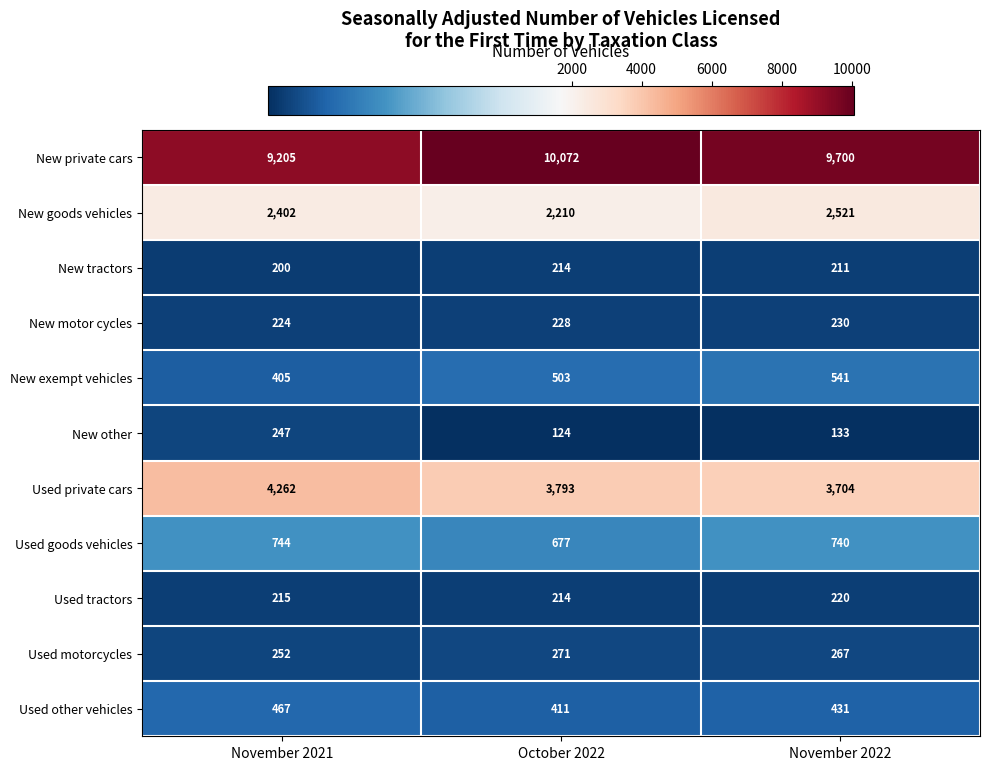

What is the approximate value of Used tractors at November 2022?

220